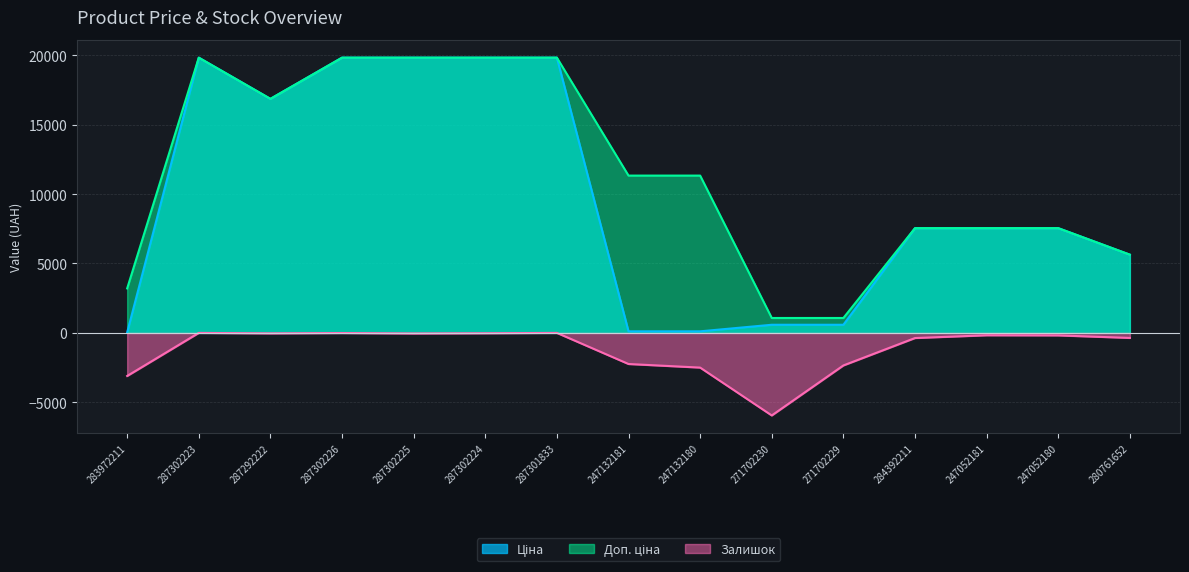

True or false: Залишок and Доп. ціна cross at least once.

False